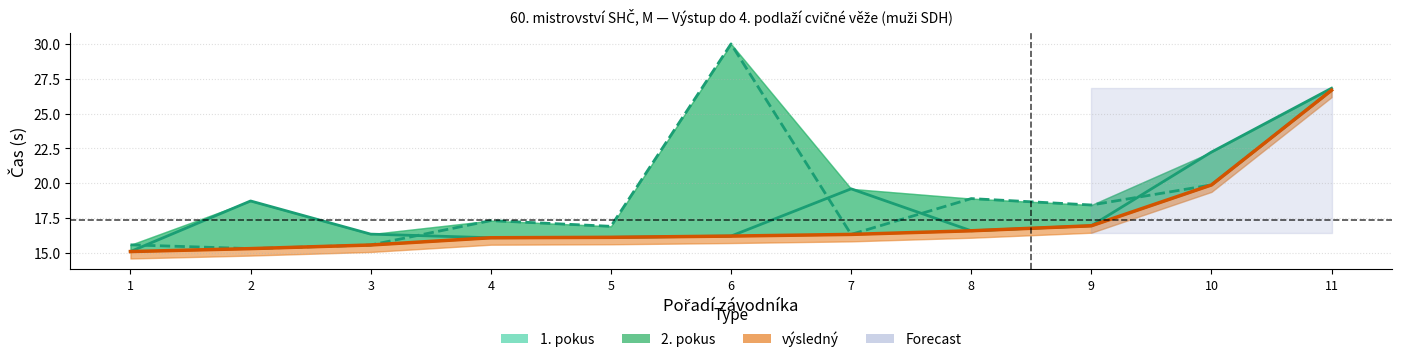

What is the average value of the 1. pokus series?

18.3